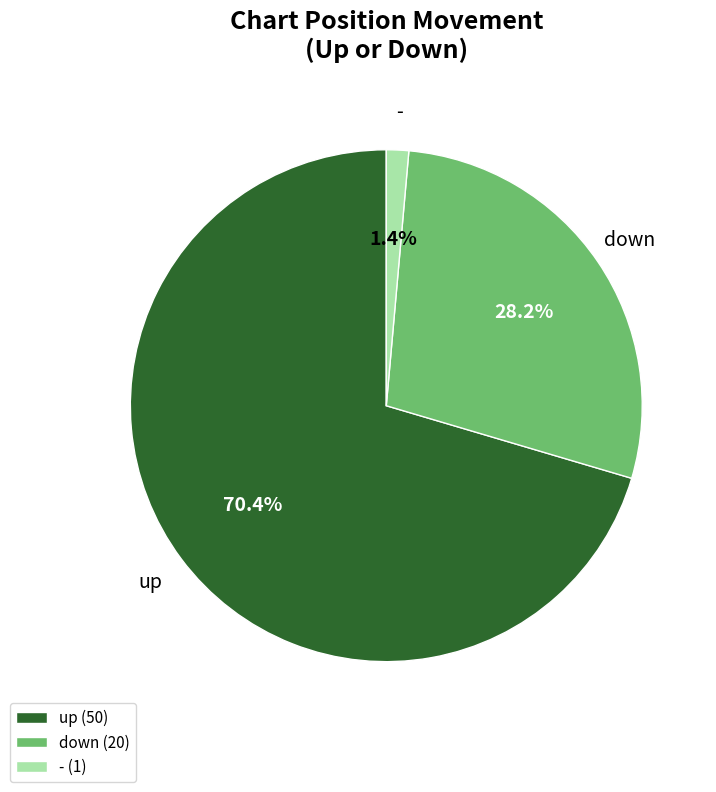

Do - and down together represent more than half of the pie?

No